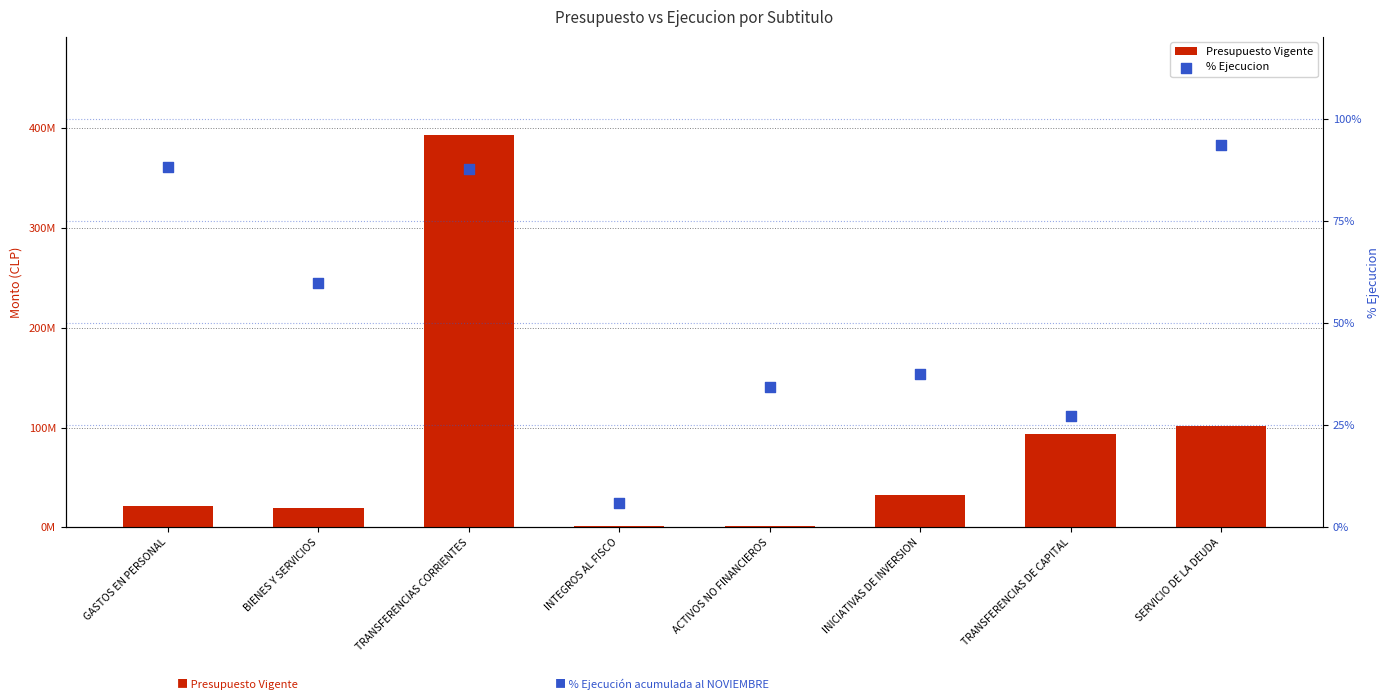

What are all the series names shown in the legend?

Presupuesto Vigente, % Ejecucion